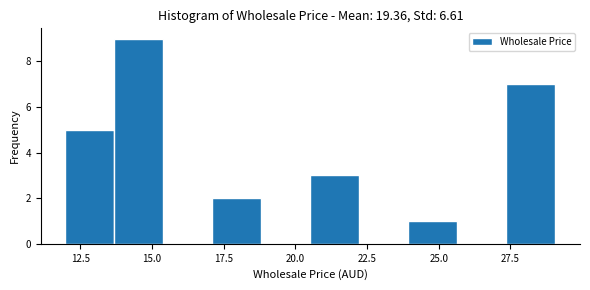

Read against the x-axis, roughly where is the centre of the tallest bar?

14.5